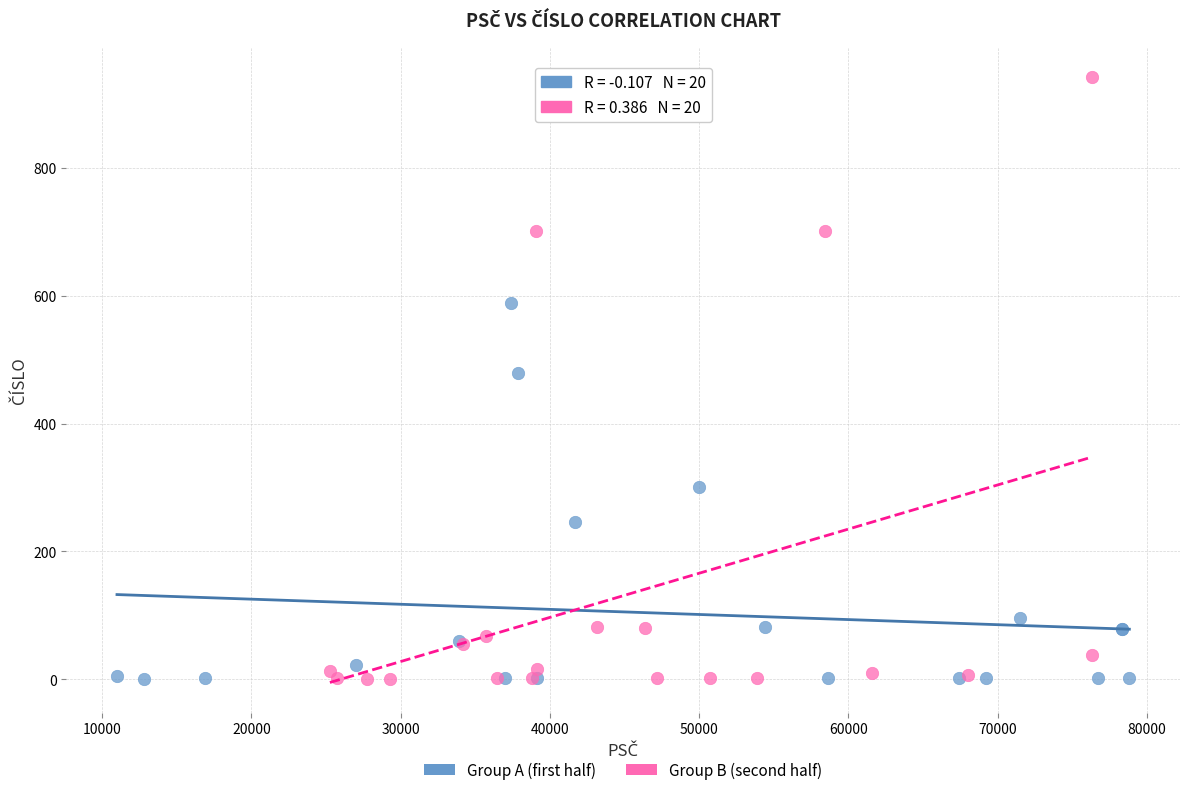

Which series has the largest Y range (max minus min)?

Group B (second half)